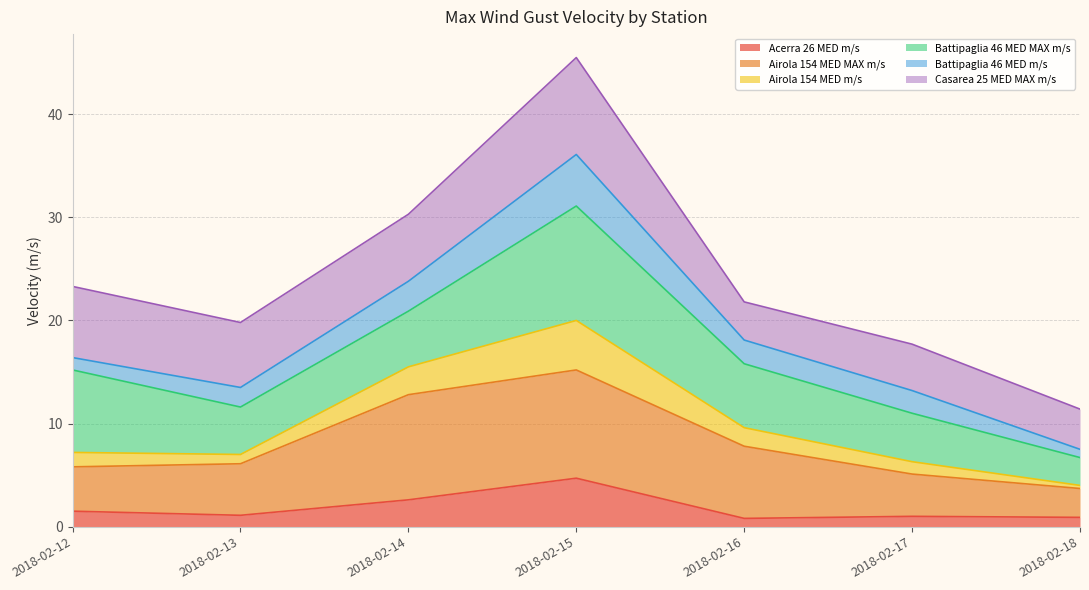

At which label does Acerra 26 MED m/s reach its peak?

2018-02-15